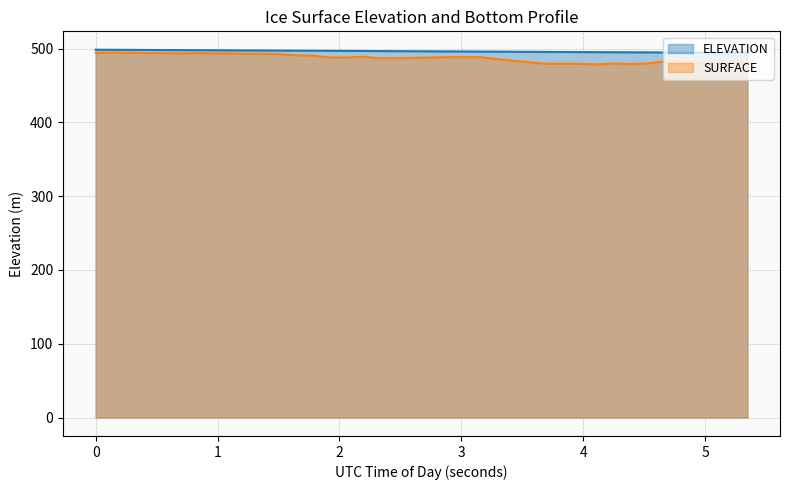

The value of ELEVATION at 55661.6111 is 746.9. True or false?

False